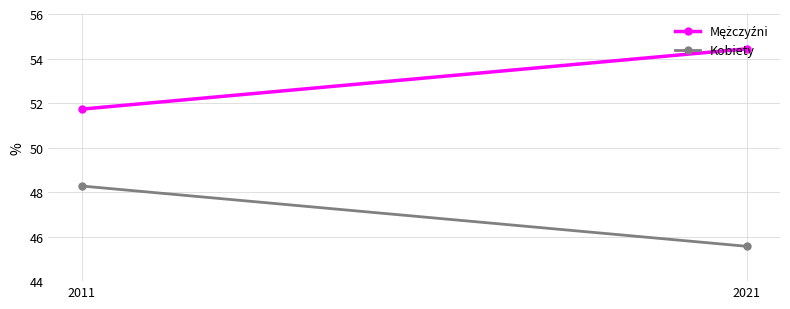

The value of Kobiety at 2011 is 26.8. True or false?

False